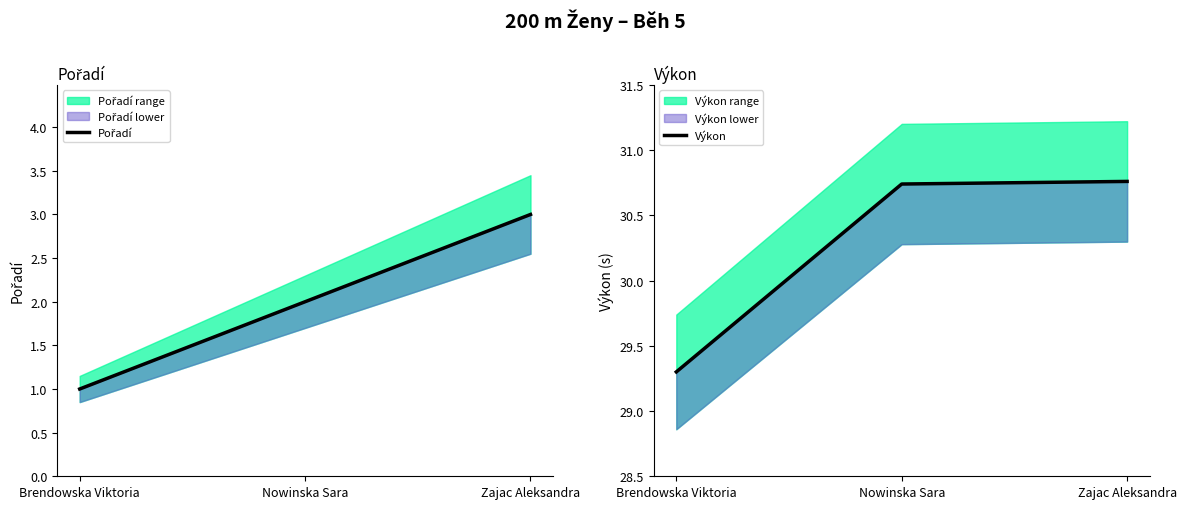

What is the difference between the maximum and minimum values in the Výkon series?

1.5